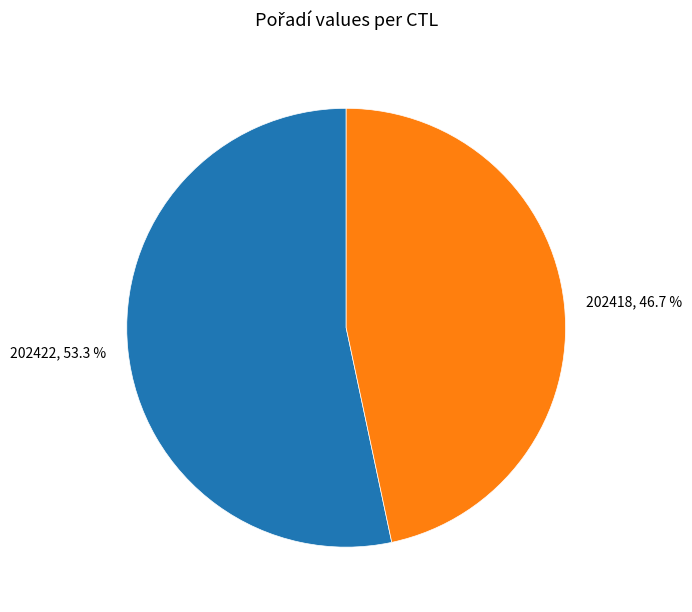

How much of the chart is everything except 202422?

46.7%